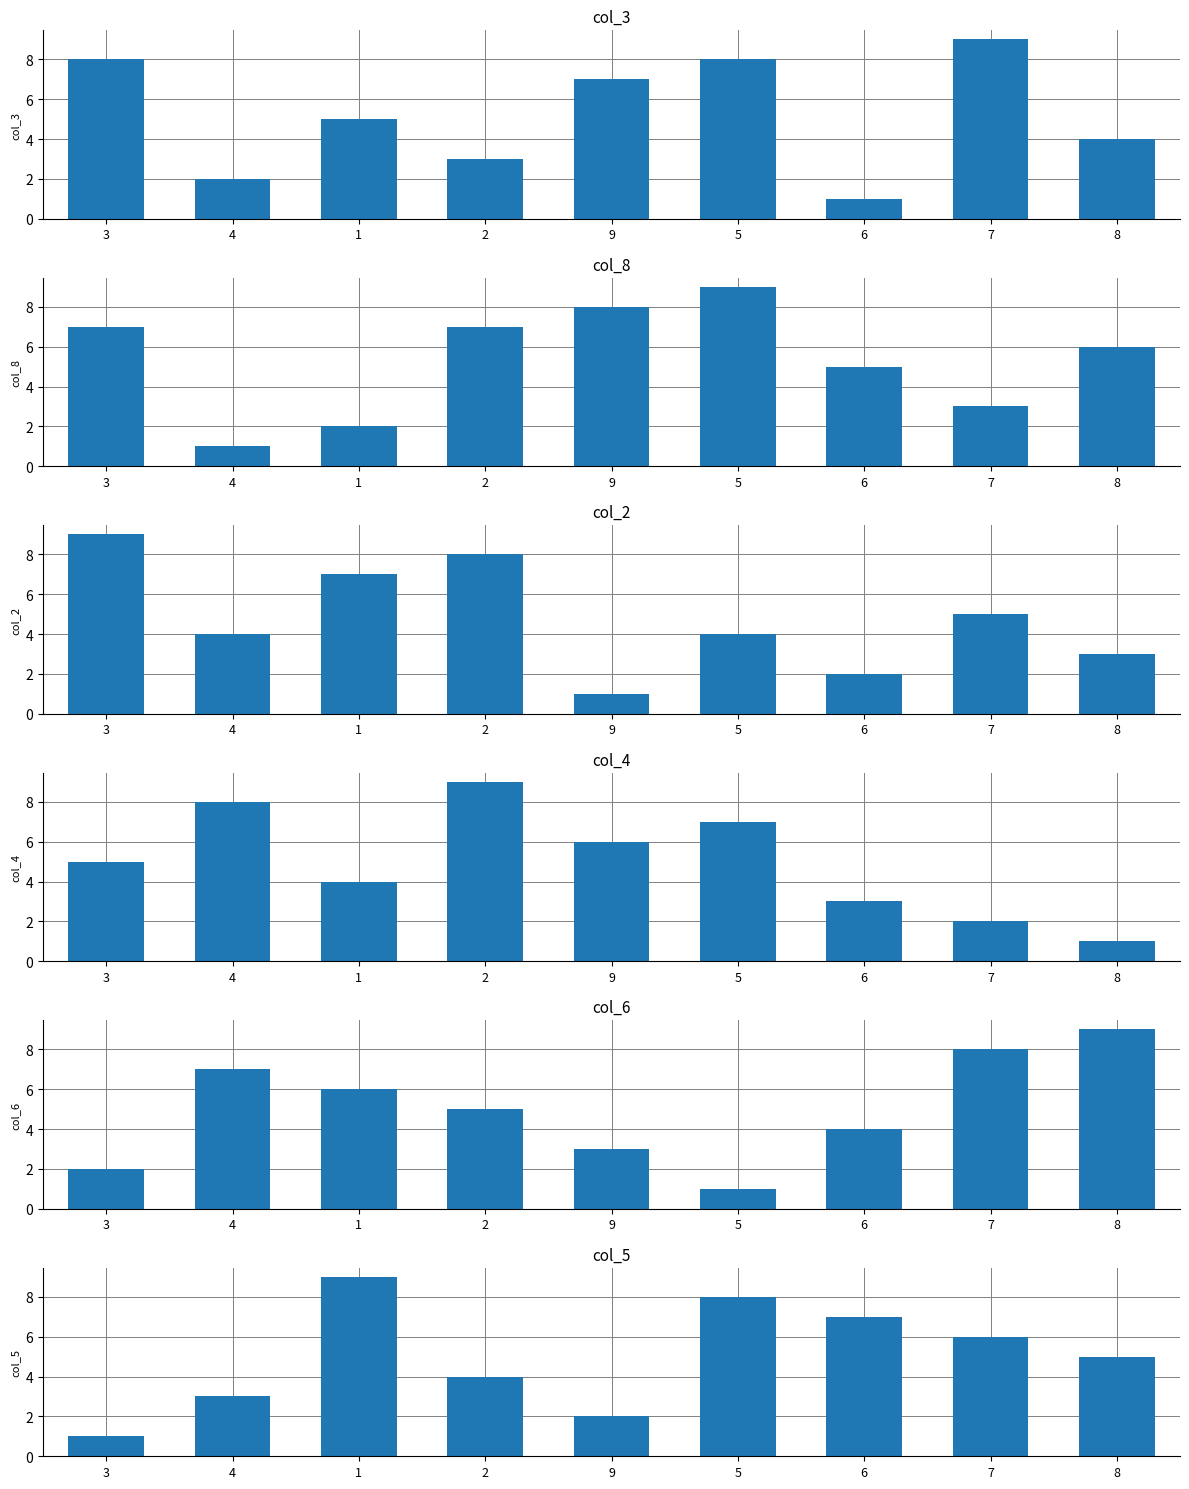

Between 4 and 3, which is larger?

3